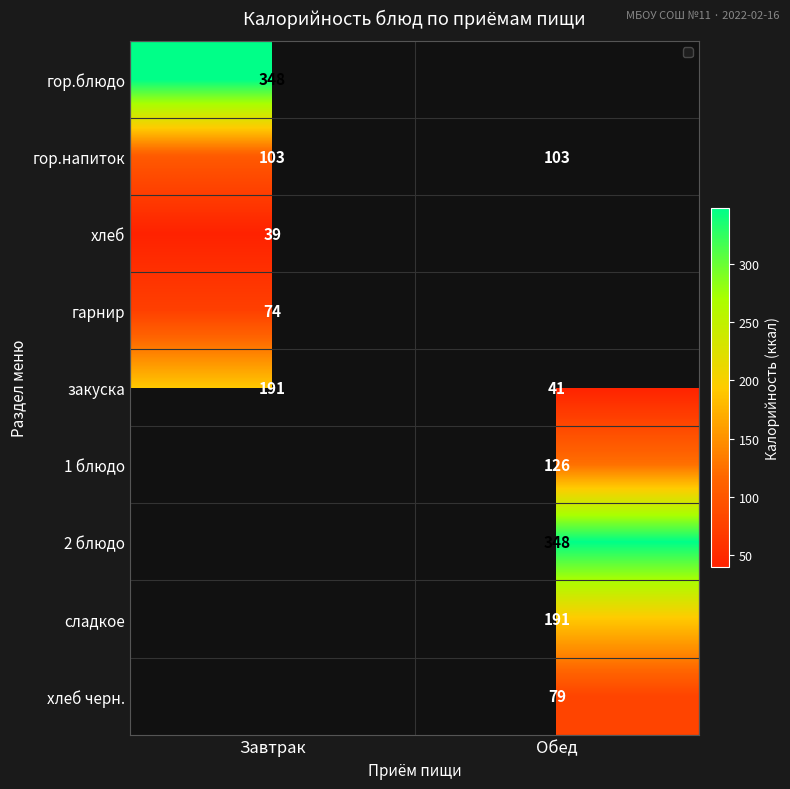

The value of гор.блюдо at Завтрак is 486. True or false?

False